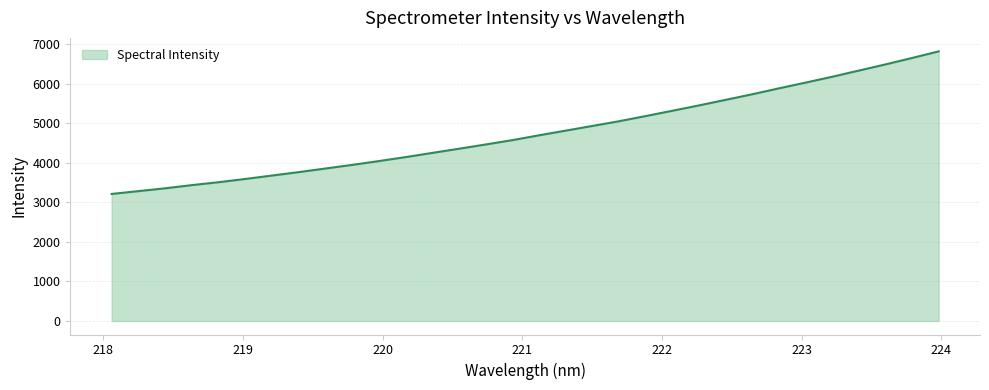

What is the maximum value shown in the chart?

6814.1